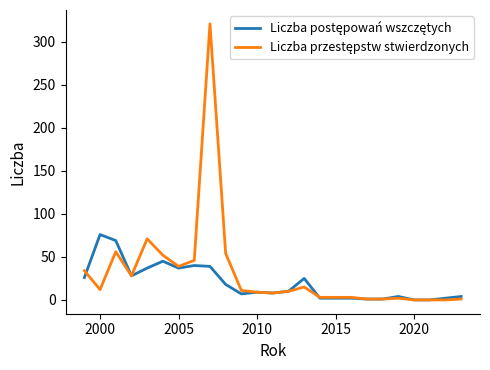

Is this an area chart (filled region under the line)?

No